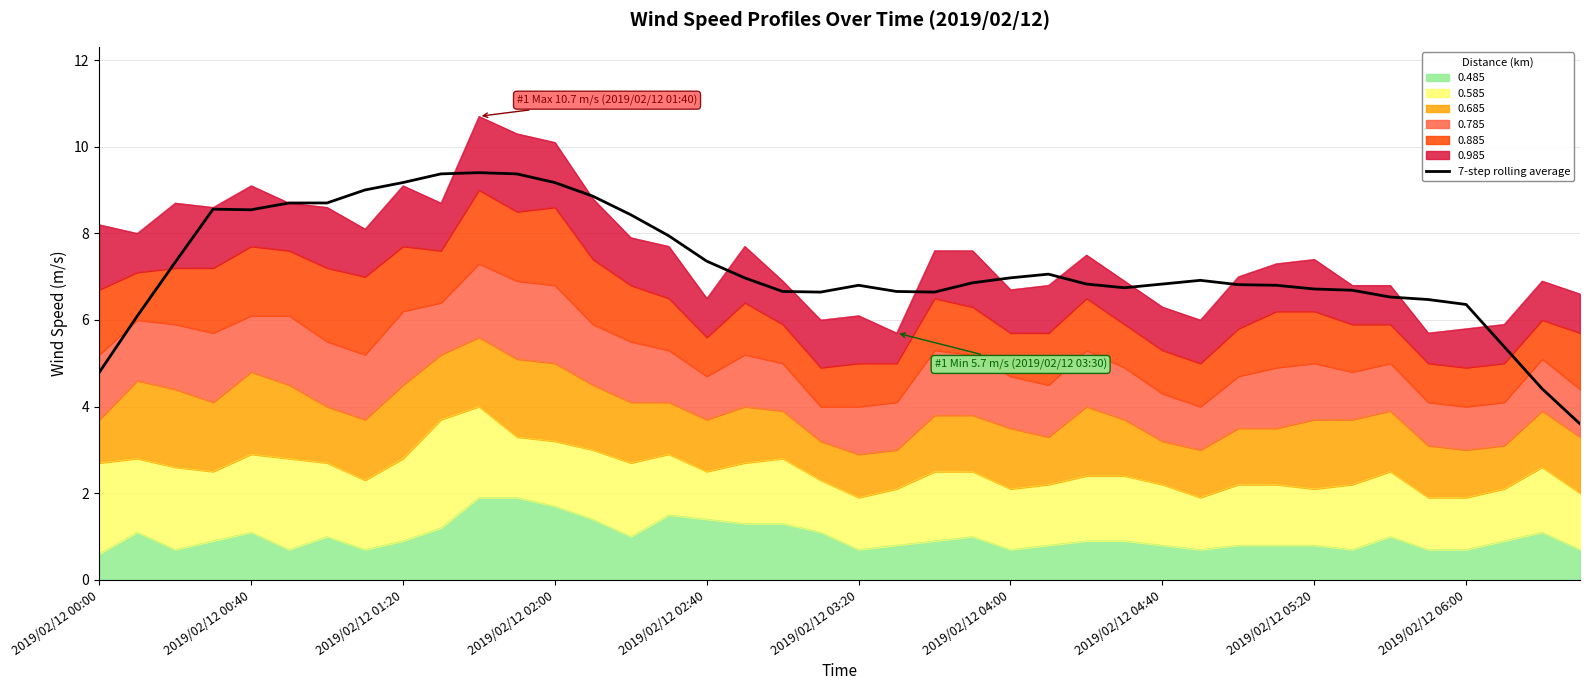

What is the sum of the values at 2019/02/12 03:20 and 22?

15.3